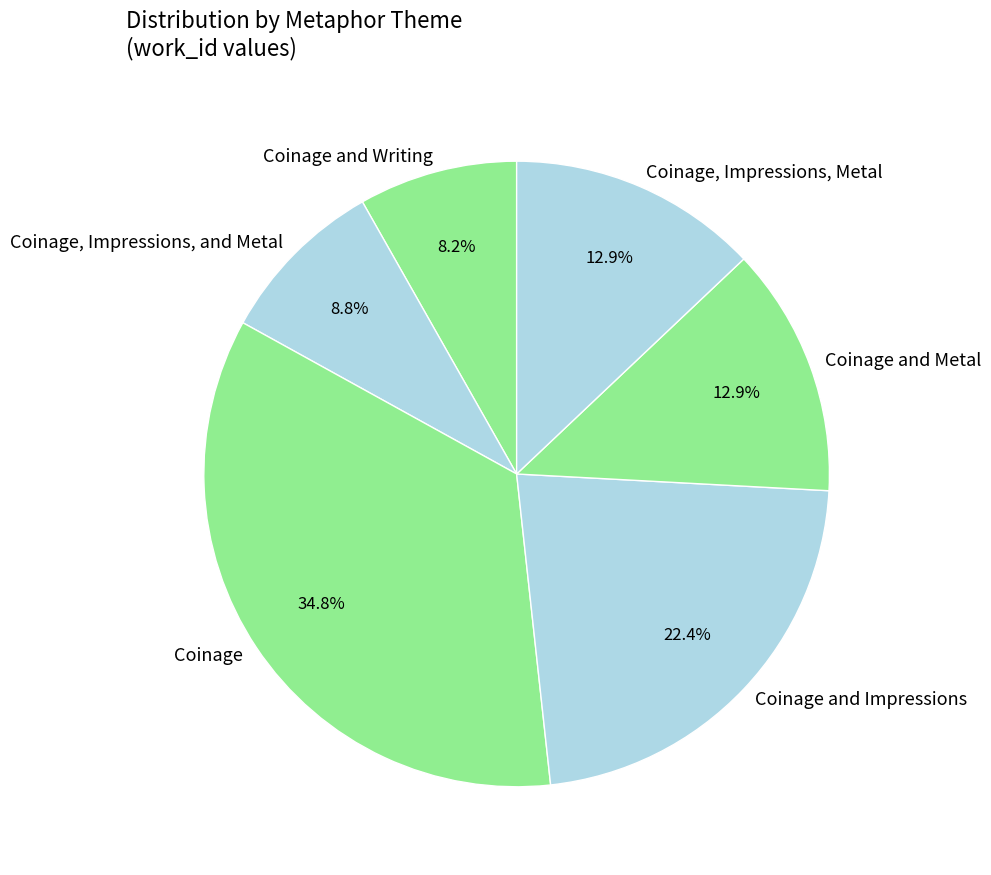

Combined, what portion of the pie is Coinage and Impressions and Coinage?

57.2%